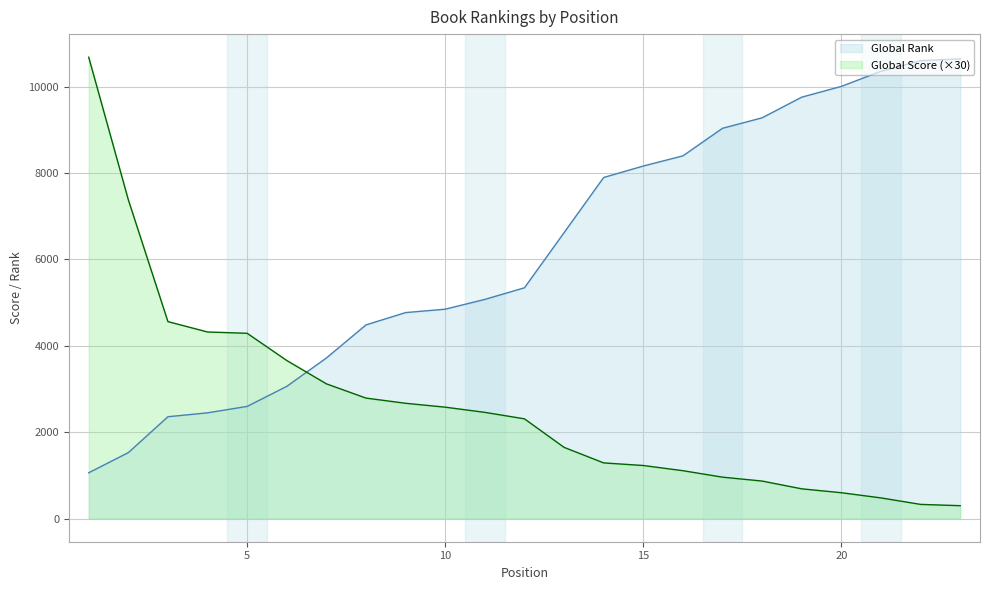

Reading left to right, what are all the values shown in this chart?

Global Score: 1=10680	2=7380	3=4560	4=4320	5=4290	6=3660	7=3120	8=2790	9=2670	10=2580	11=2460	12=2310	13=1650	14=1290	15=1230	16=1110	17=960	18=870	19=690	20=600	21=480	22=330	23=300
Global Rank: 1=1062	2=1528	3=2359	4=2449	5=2598	6=3062	7=3718	8=4484	9=4769	10=4848	11=5074	12=5343	13=6619	14=7896	15=8161	16=8396	17=9034	18=9277	19=9755	20=10004	21=10354	22=10601	23=10641